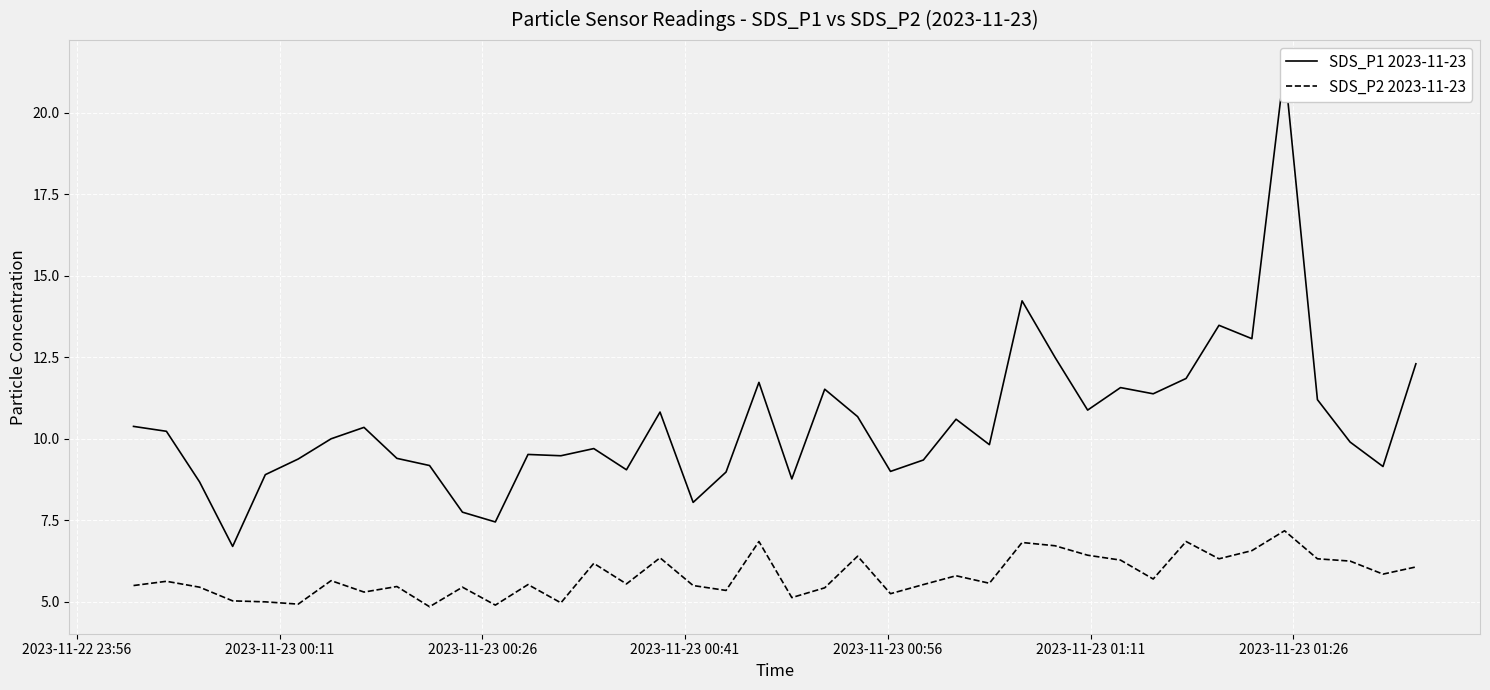

What is the highest value of the SDS_P2 2023-11-23 series?

7.2